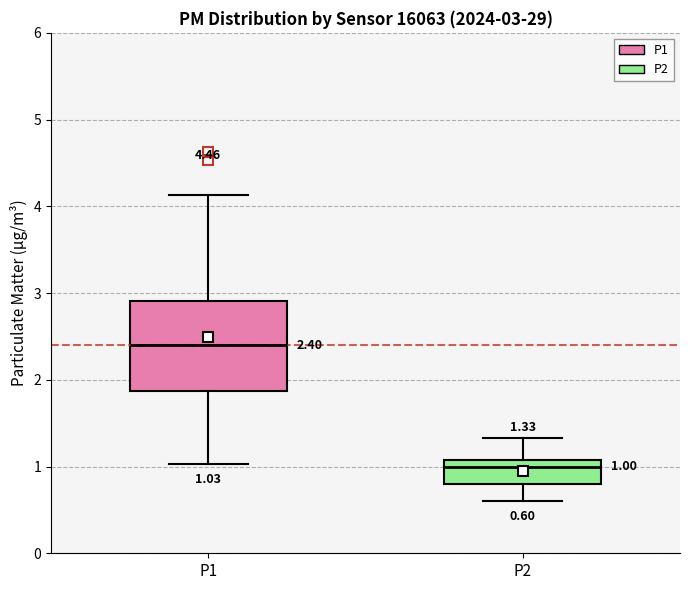

Which box's median line is the lowest?

P2